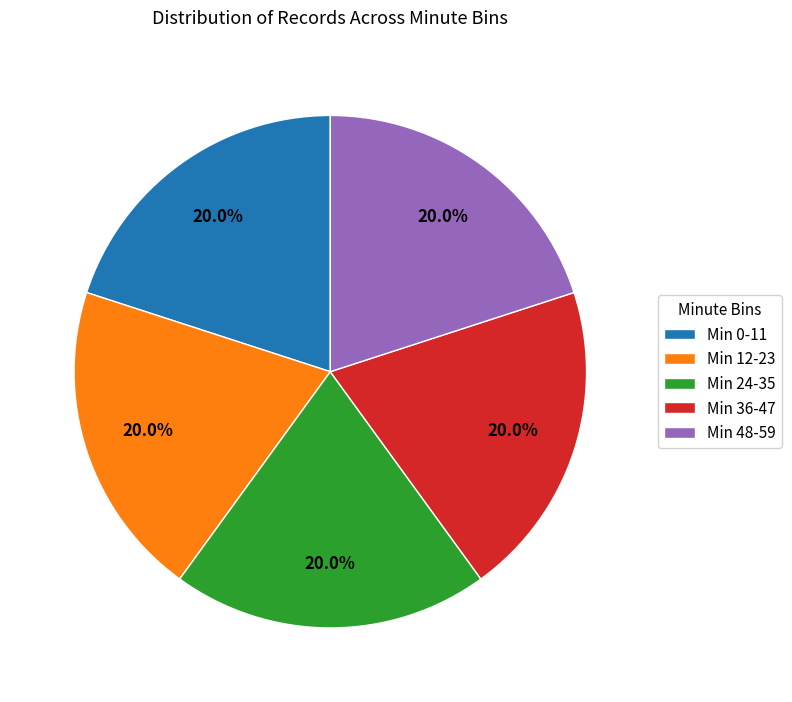

What percentage do Min 36-47 and Min 24-35 together represent?

40.0%